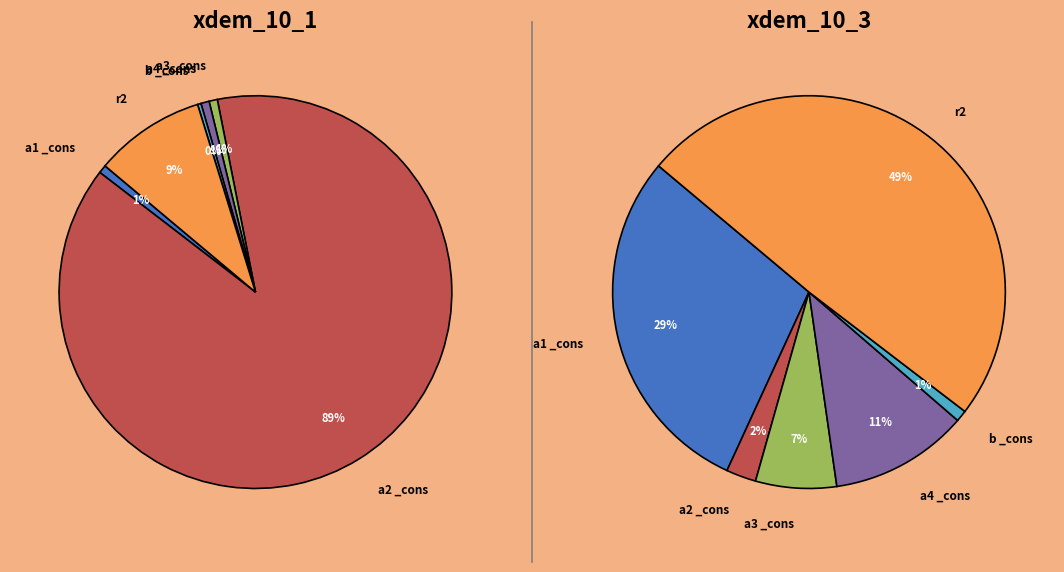

Which category has the biggest portion of the pie?

r2